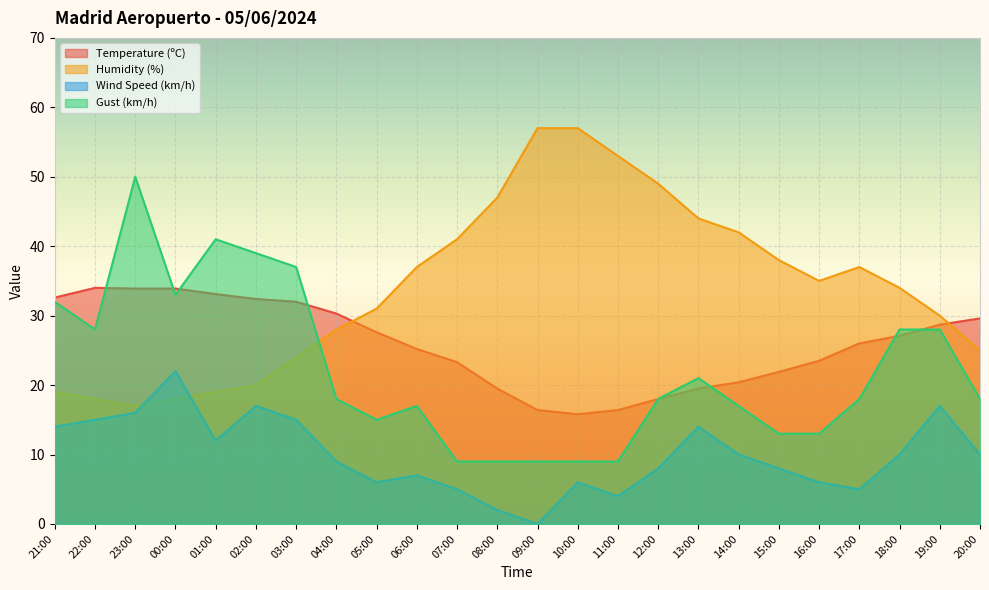

What is the maximum value shown in the chart?

57.0